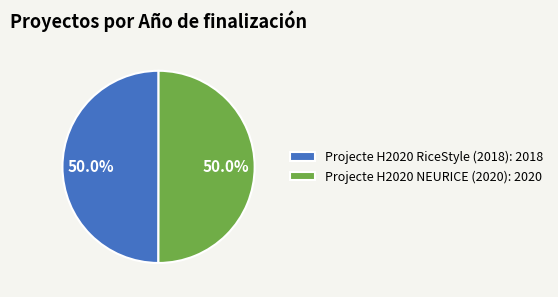

To the nearest percent, what percentage of the pie is Projecte H2020 RiceStyle (2018)?

50%